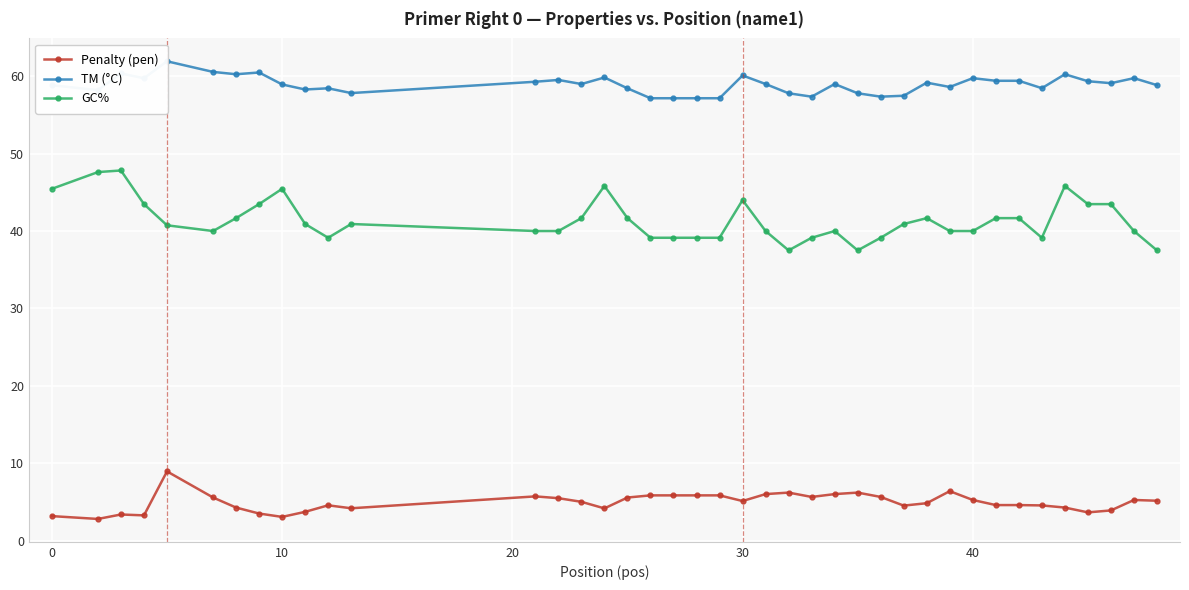

How many distinct data groups are displayed?

3